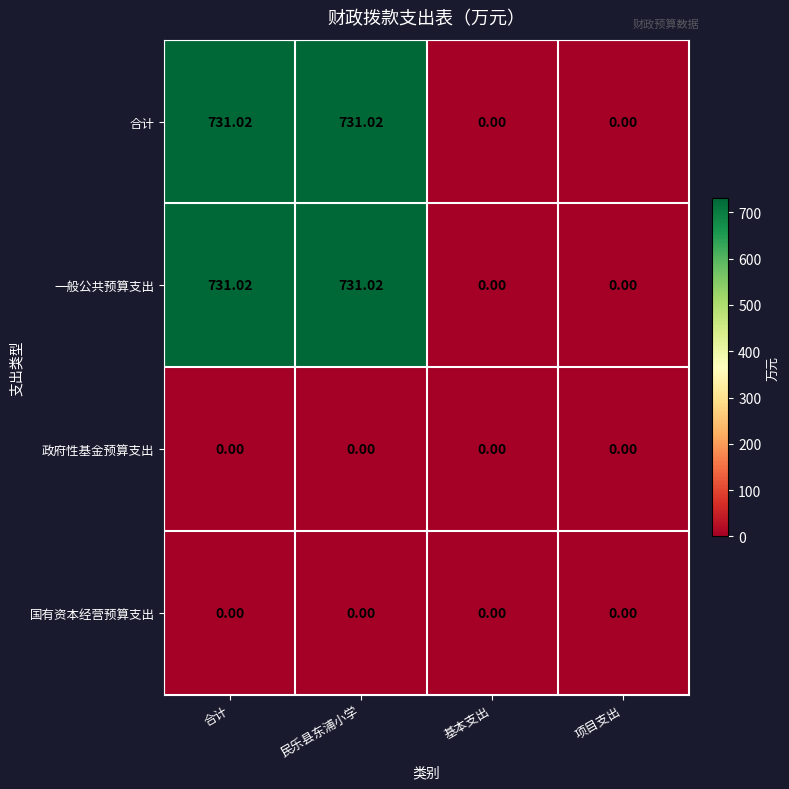

At which label does 一般公共预算支出 first exceed 731?

合计